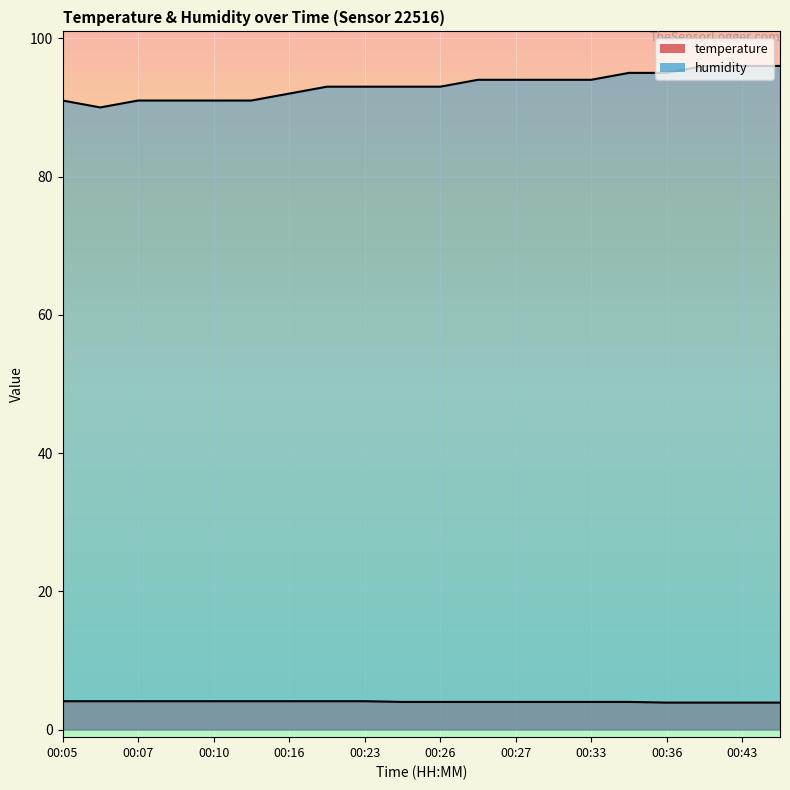

At which category does the chart reach its peak across all series?

00:41